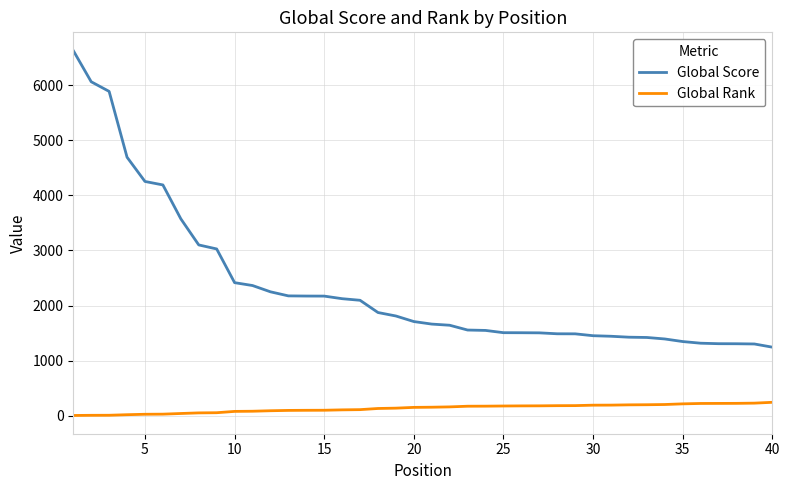

What is the average value of the Global Score series?

2335